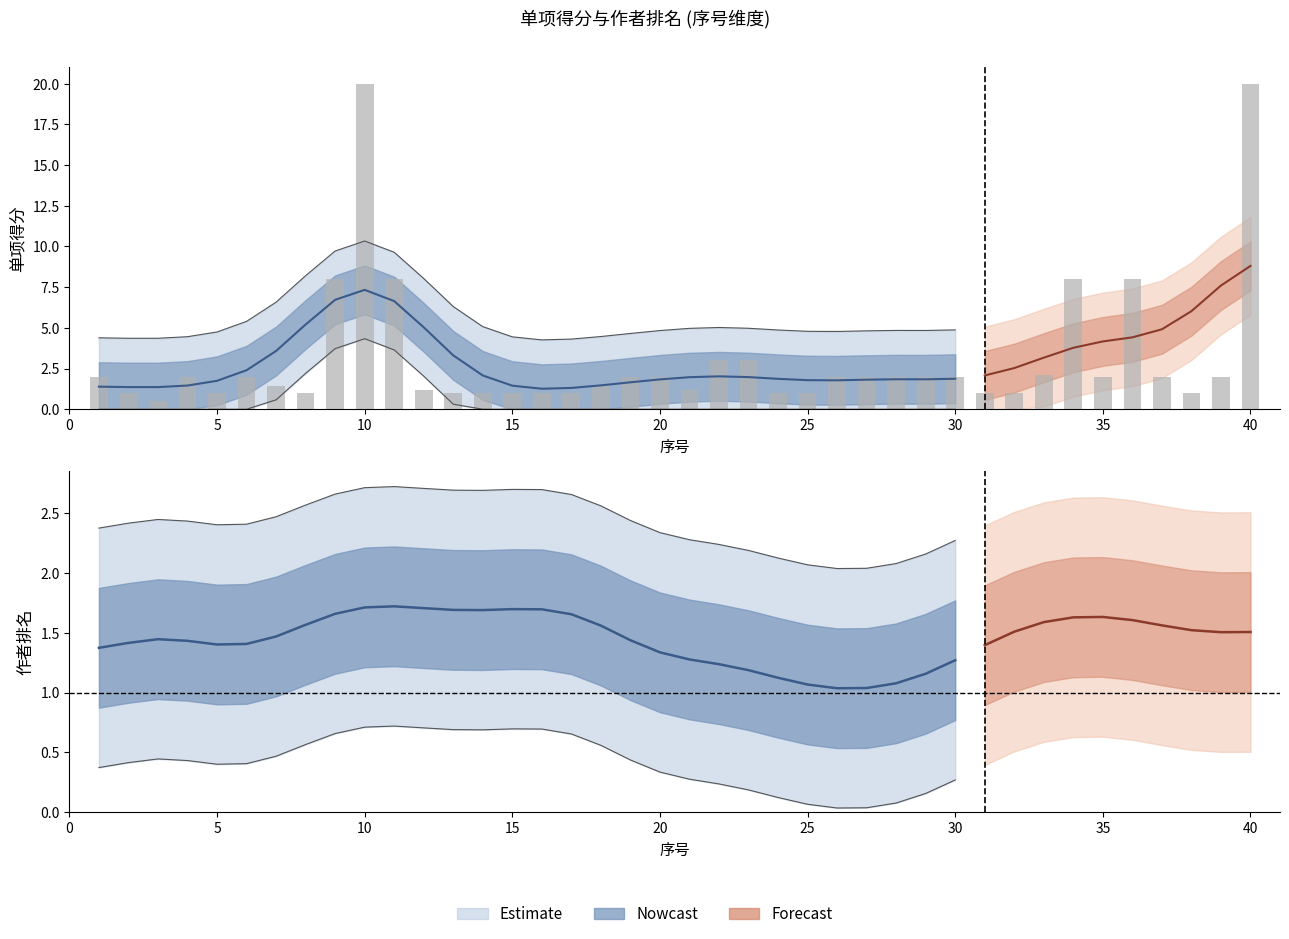

What is the difference between the maximum and minimum values?

19.5